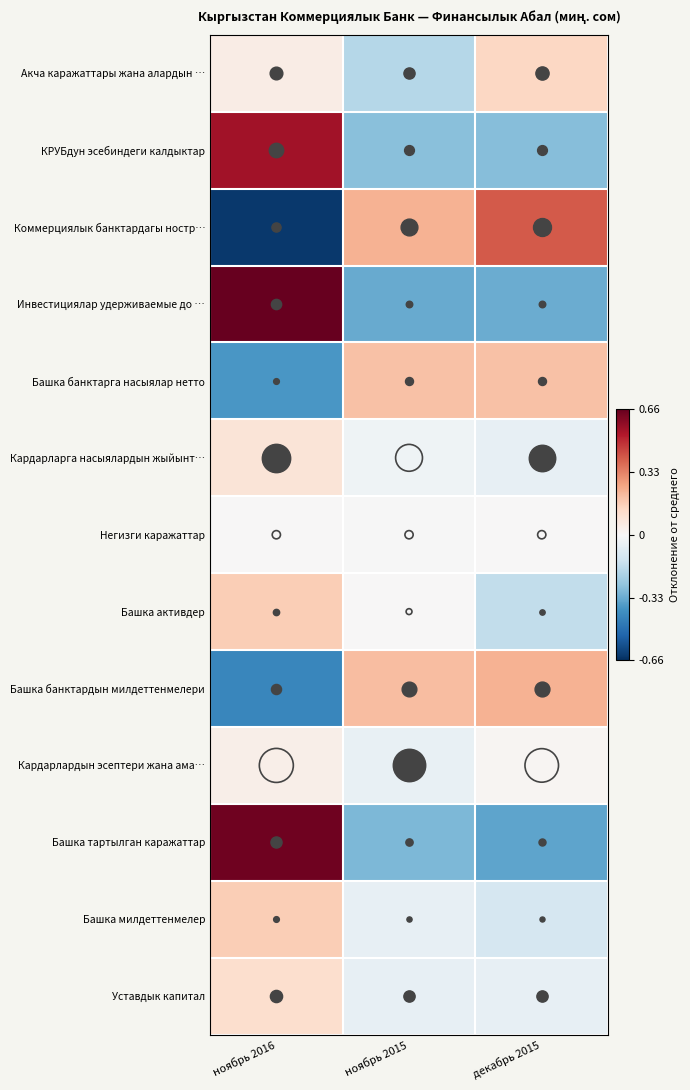

What is the spread (max minus min) of values at ноябрь 2015?

0.6